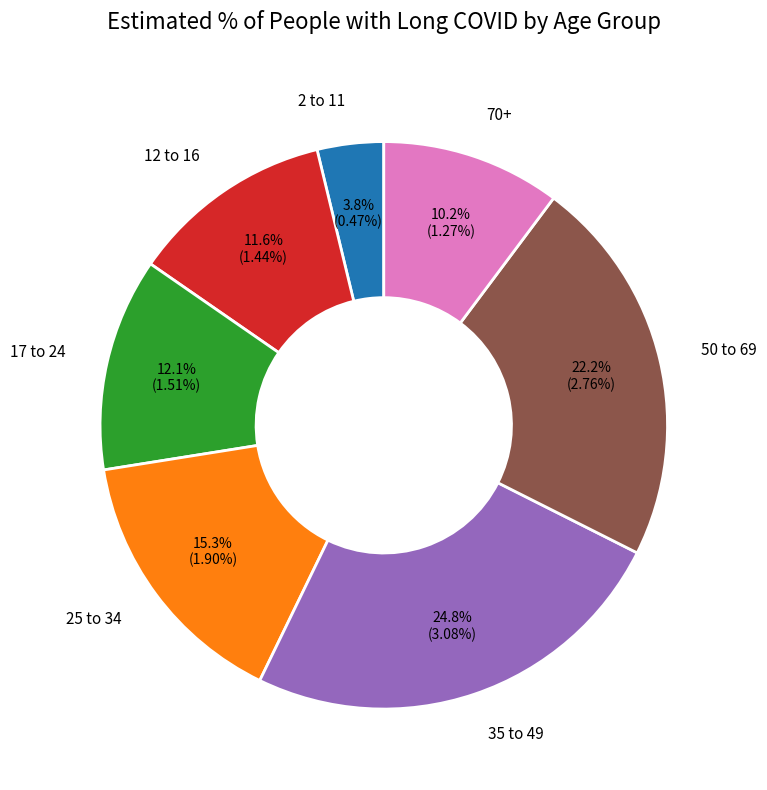

Which category has the biggest portion of the pie?

35 to 49